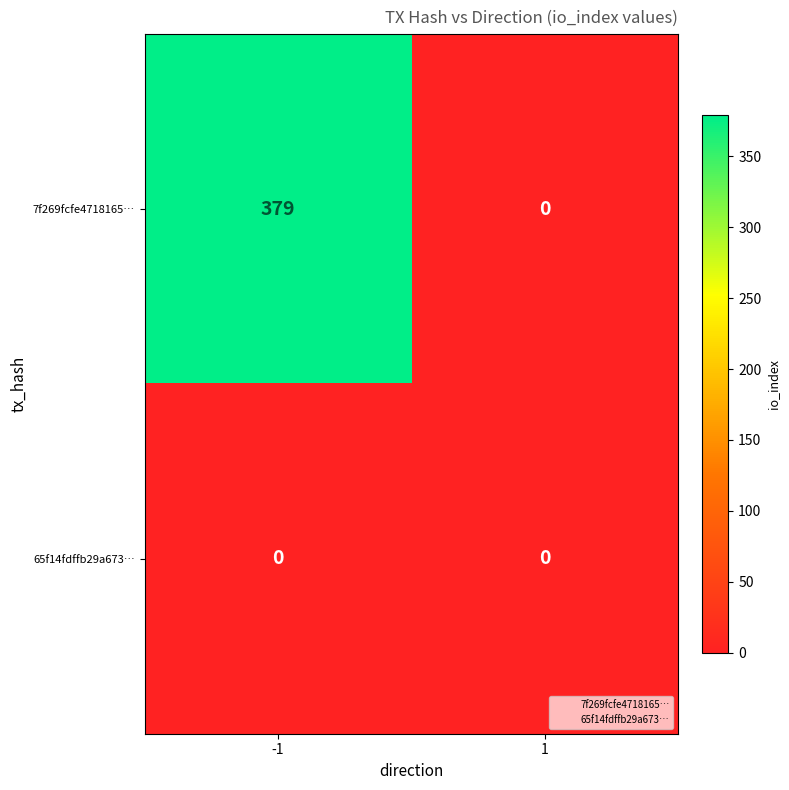

What is the maximum value for 7f269fcfe4718165…?

379